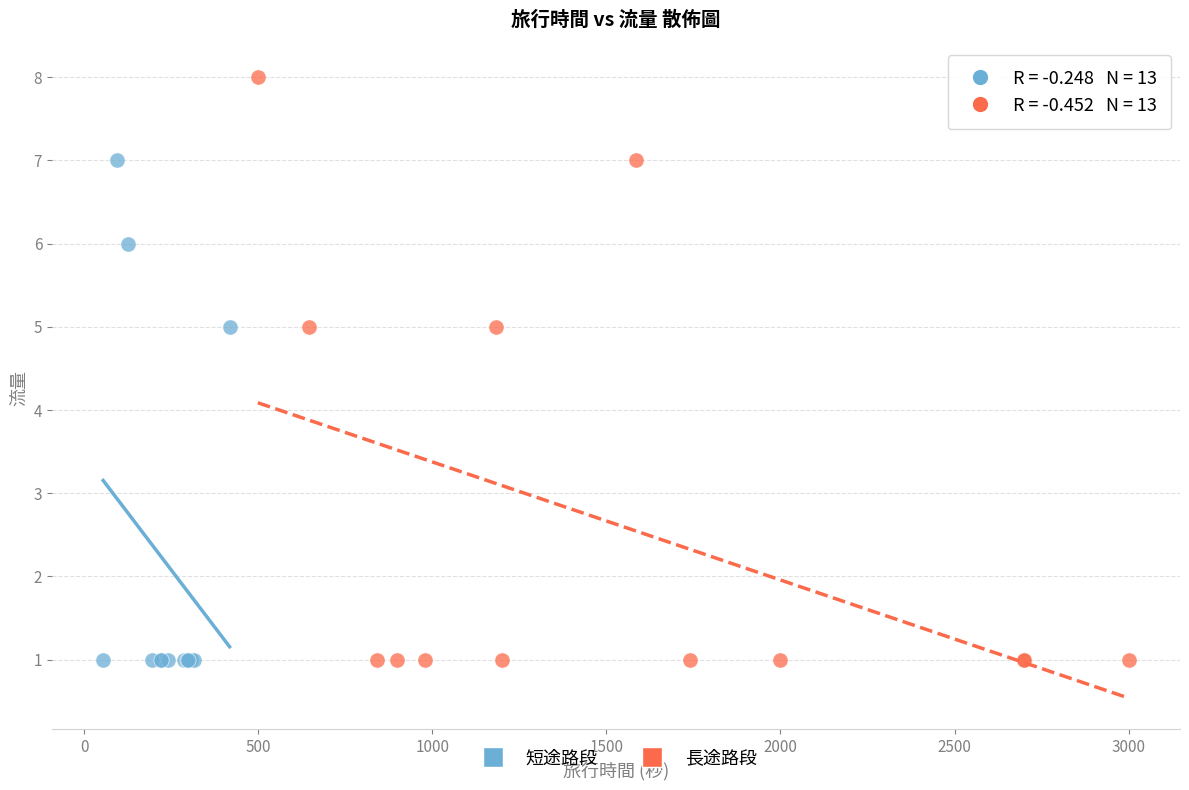

Which series contains the highest Y value?

長途路段